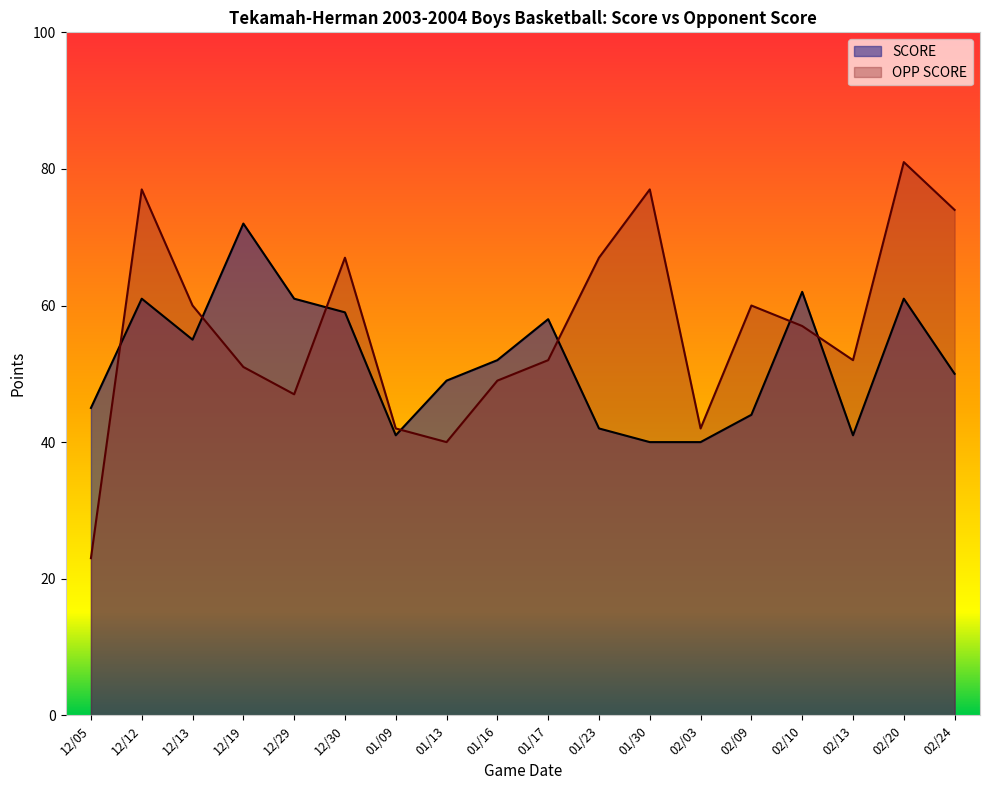

Which series changed the most between 12/05 and 01/09?

OPP SCORE